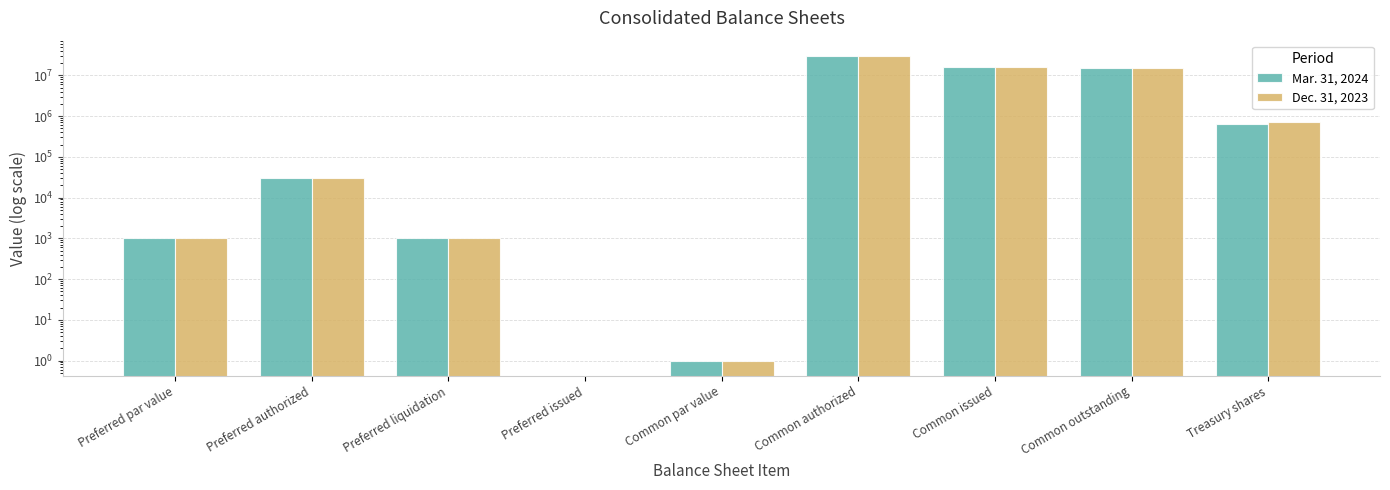

How many bars are there in each group?

2